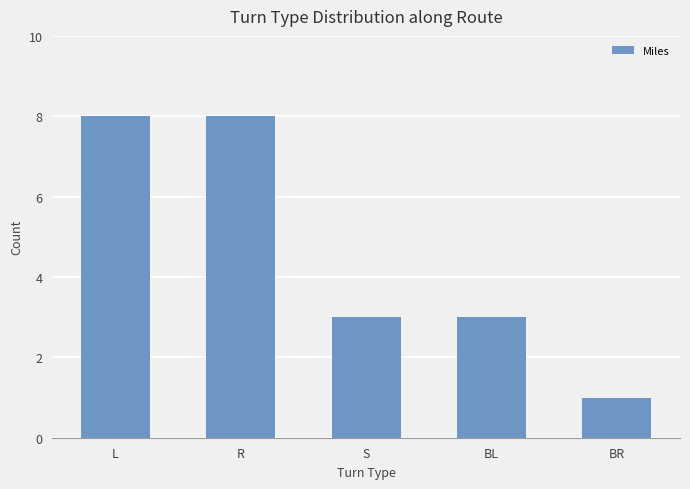

Approximately how many times larger is the value at R compared to L?

1.0